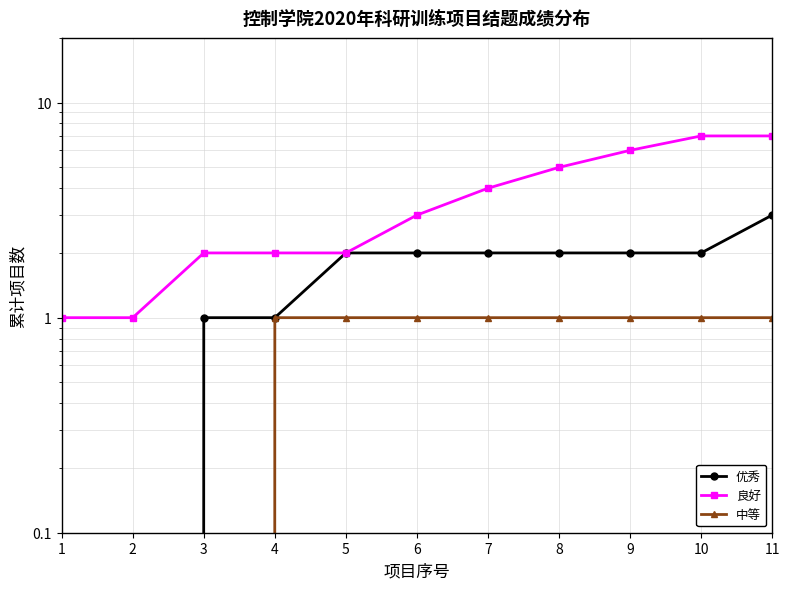

Reading left to right, extract all data points from this chart.

优秀: 1=0	2=0	3=1	4=1	5=2	6=2	7=2	8=2	9=2	10=2	11=3
良好: 1=1	2=1	3=2	4=2	5=2	6=3	7=4	8=5	9=6	10=7	11=7
中等: 1=0	2=0	3=0	4=1	5=1	6=1	7=1	8=1	9=1	10=1	11=1